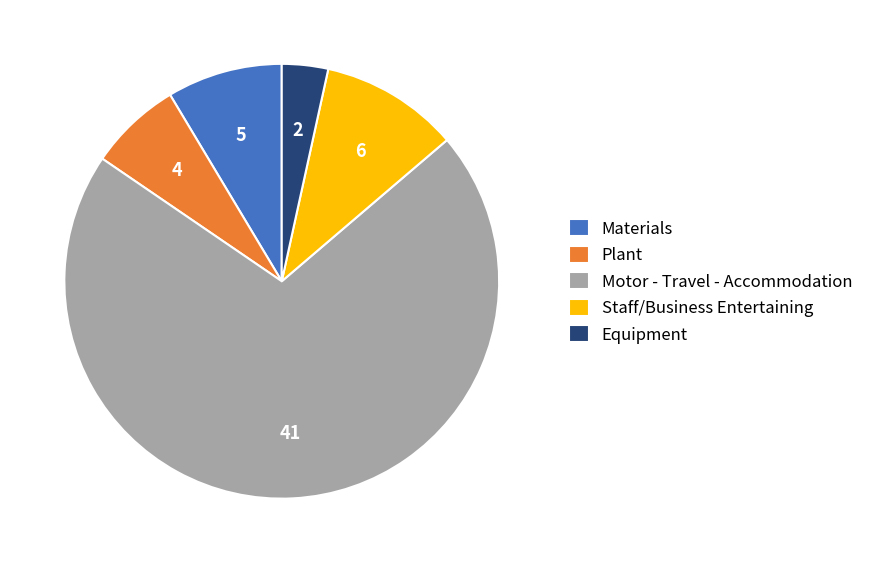

Is there any slice that represents more than half of the pie?

Yes